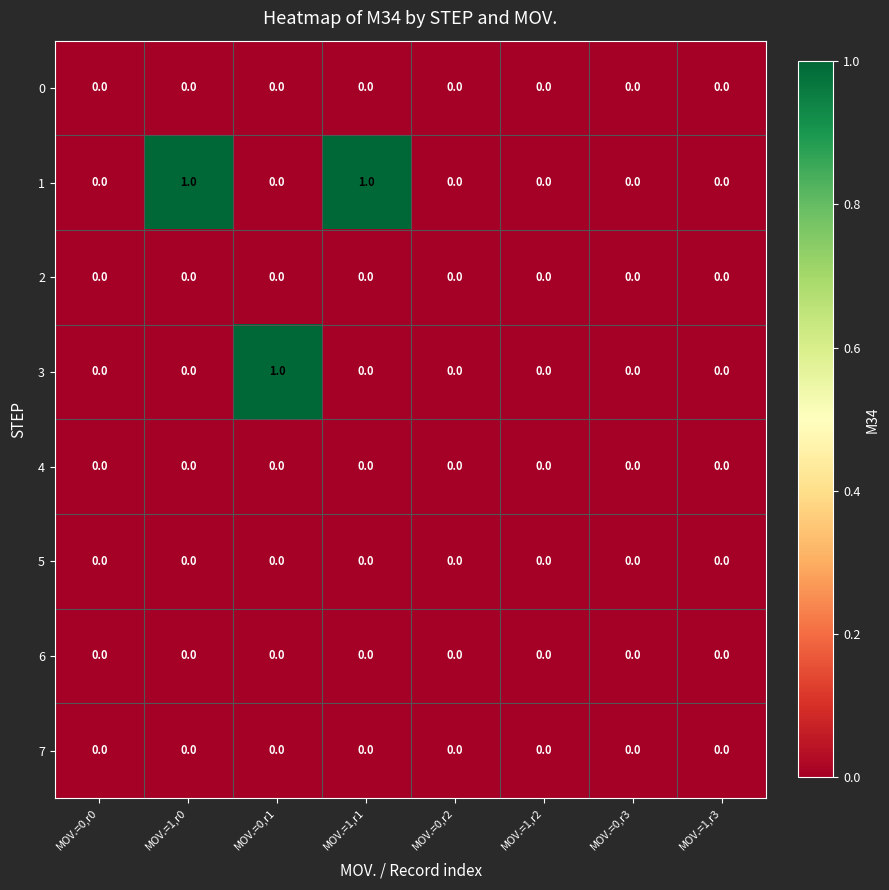

Which series changed the most between MOV.=0,r0 and MOV.=0,r1?

3